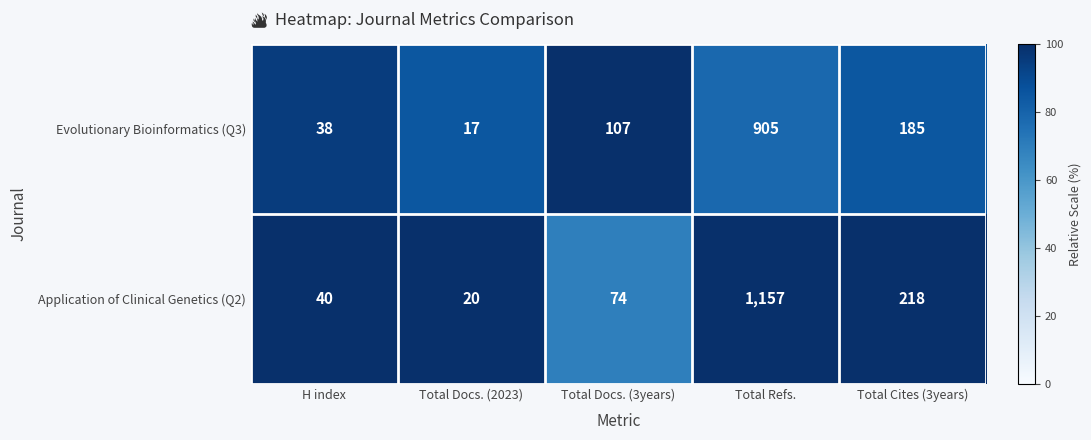

Reading left to right, extract all data points from this chart.

Evolutionary Bioinformatics (Q3): 38	17	107	905	185
Application of Clinical Genetics (Q2): 40	20	74	1157	218